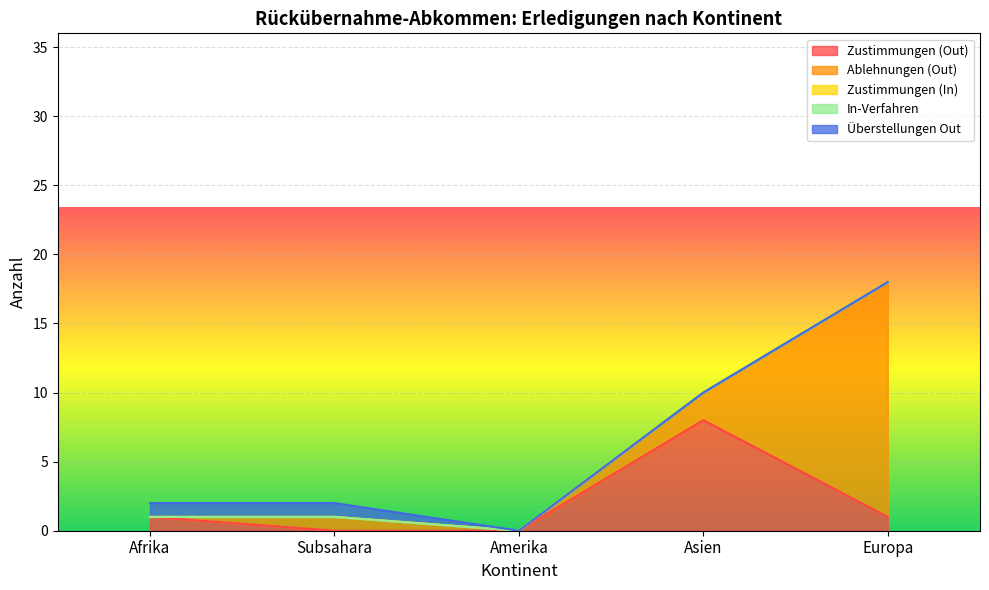

Which series has the largest range (max minus min)?

Ablehnungen (Out)